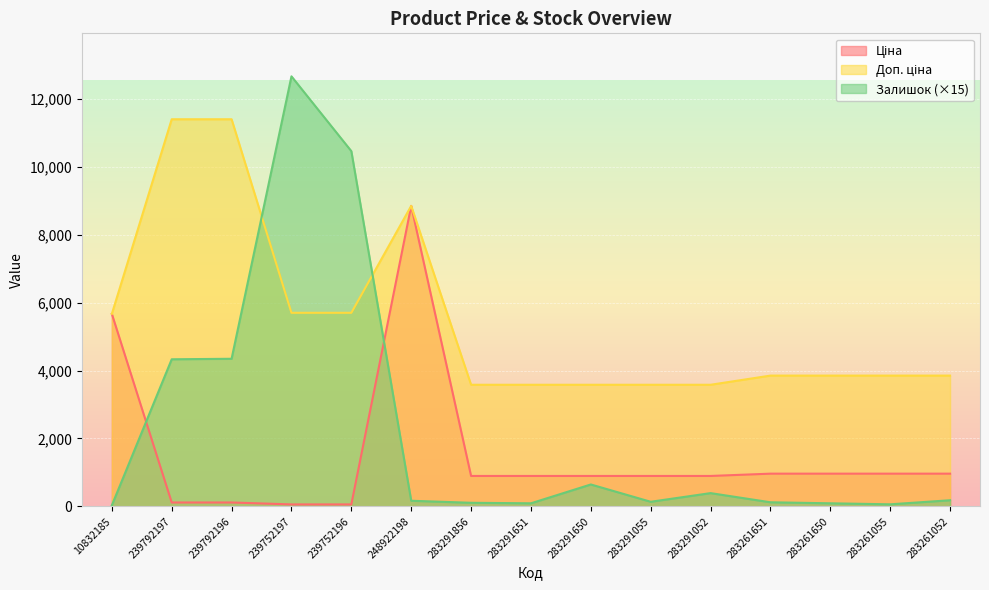

Which category has the lowest value in the Ціна series?

239752197